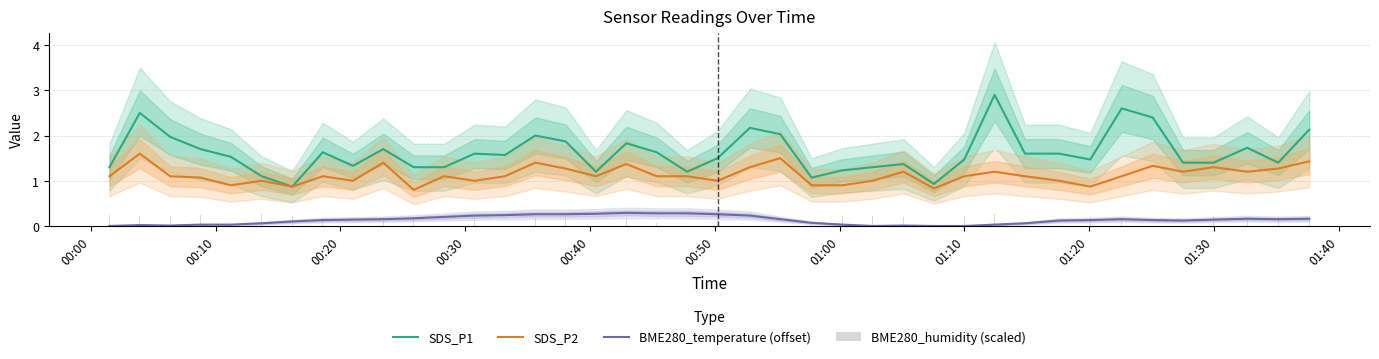

True or false: SDS_P1 and BME280_temperature (offset) intersect in this chart.

False